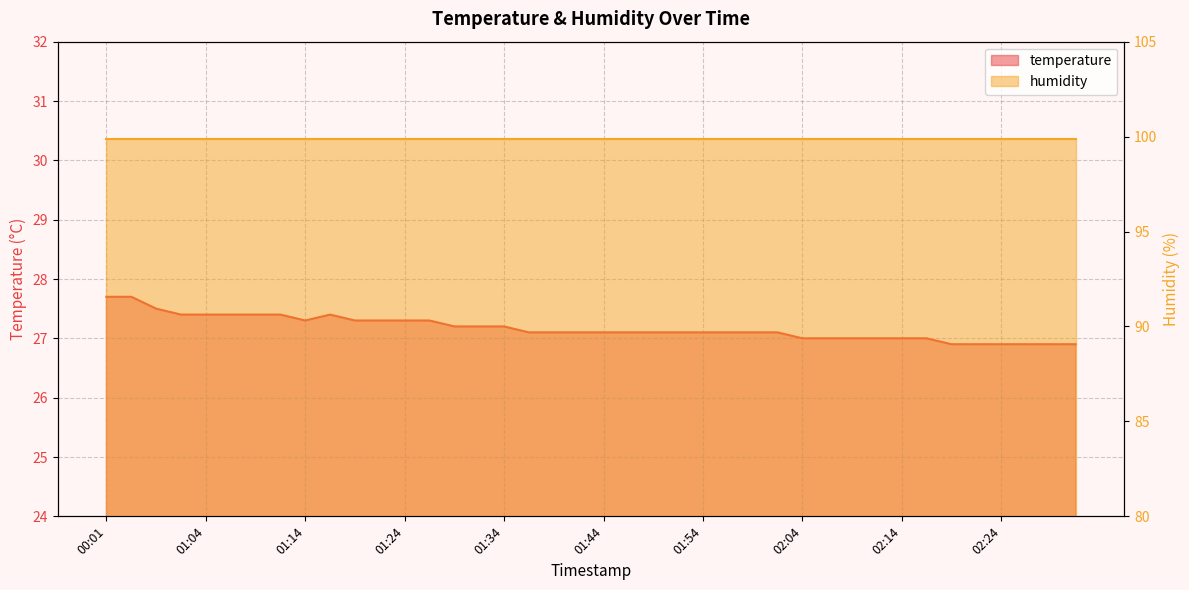

Where is the first local maximum?

01:17